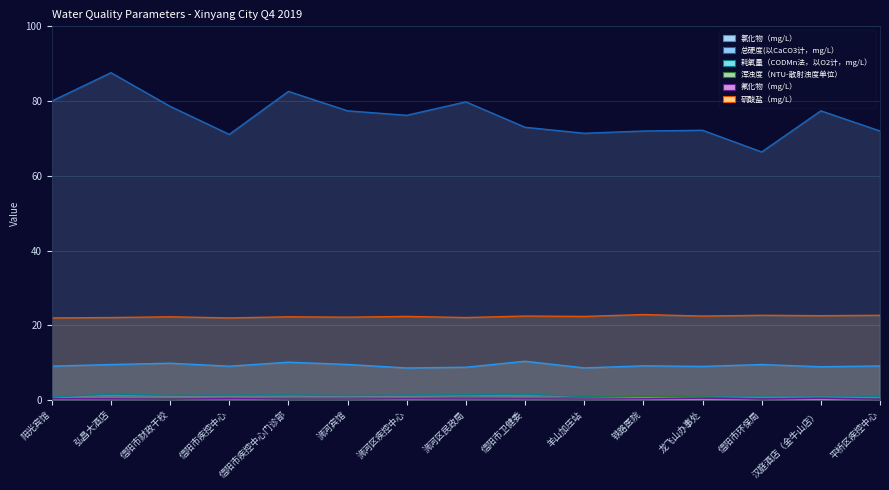

What is the difference between the highest and lowest values at 信阳市环保局?

66.1